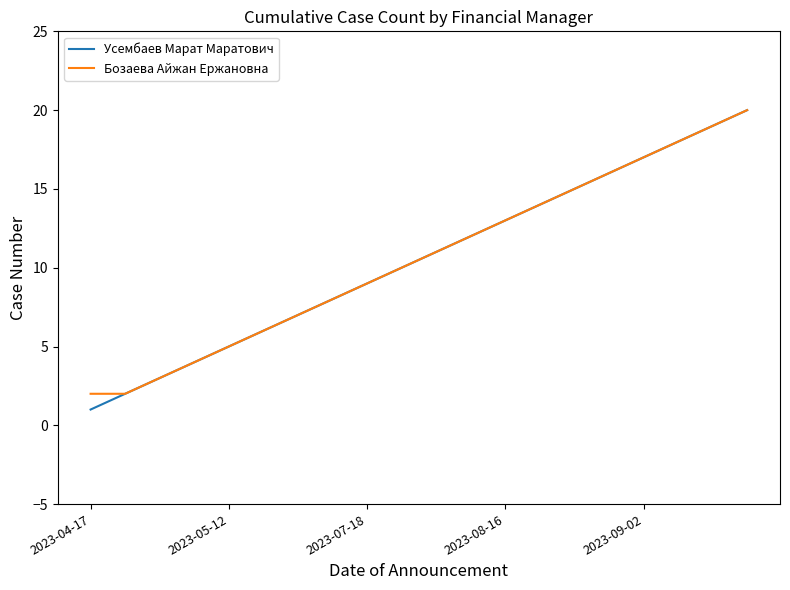

What is the maximum value shown in the chart?

20